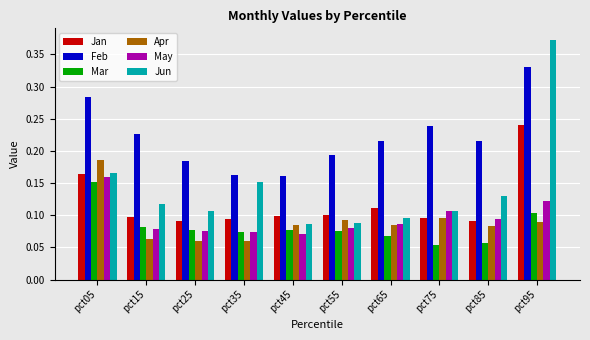

At which category does the chart reach its peak across all series?

pct95